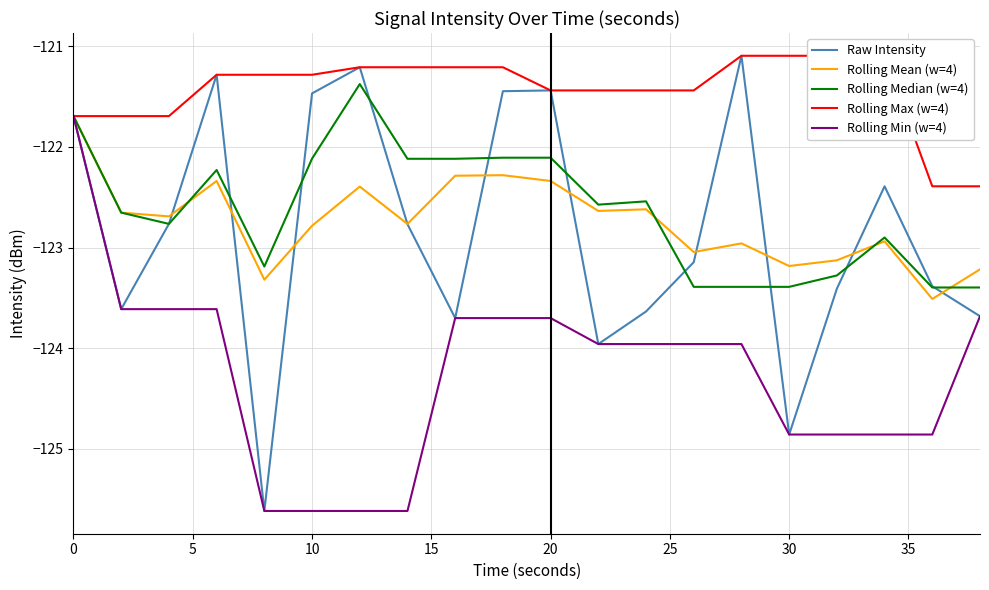

What is the difference between the second highest and second lowest values in the Raw Intensity series?

3.6